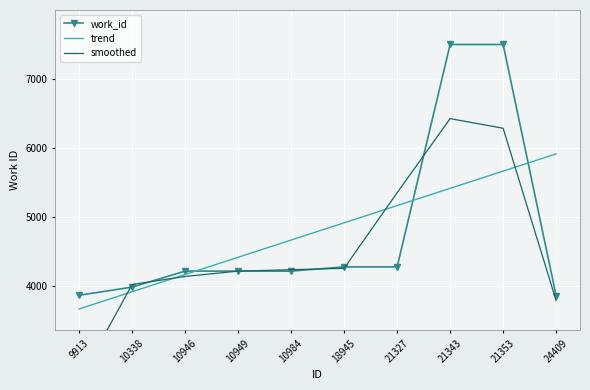

The work_id series shows 1709.1 at 10949. True or false?

False